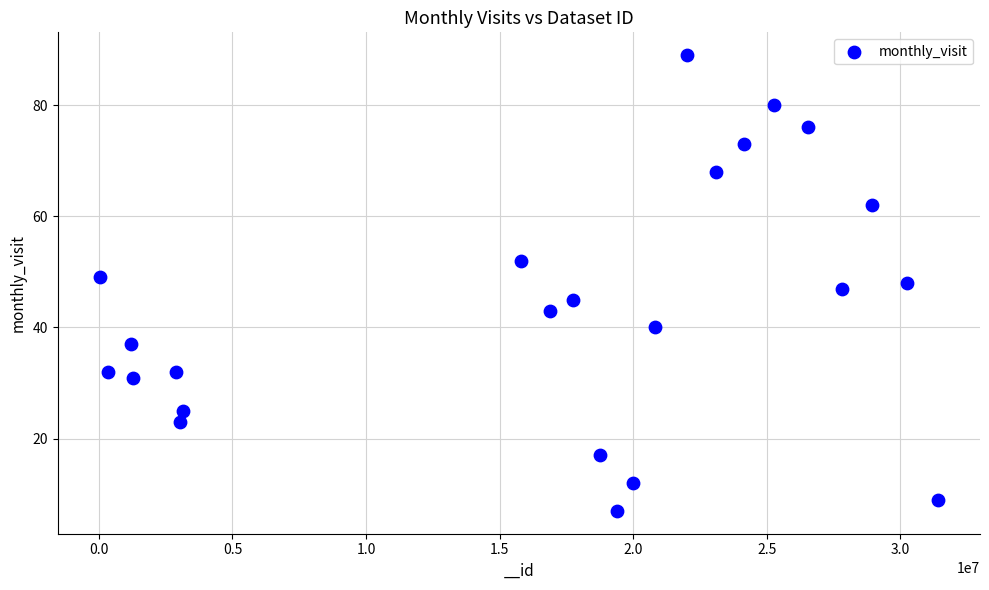

What is the range of X values (max minus min)?

31388514